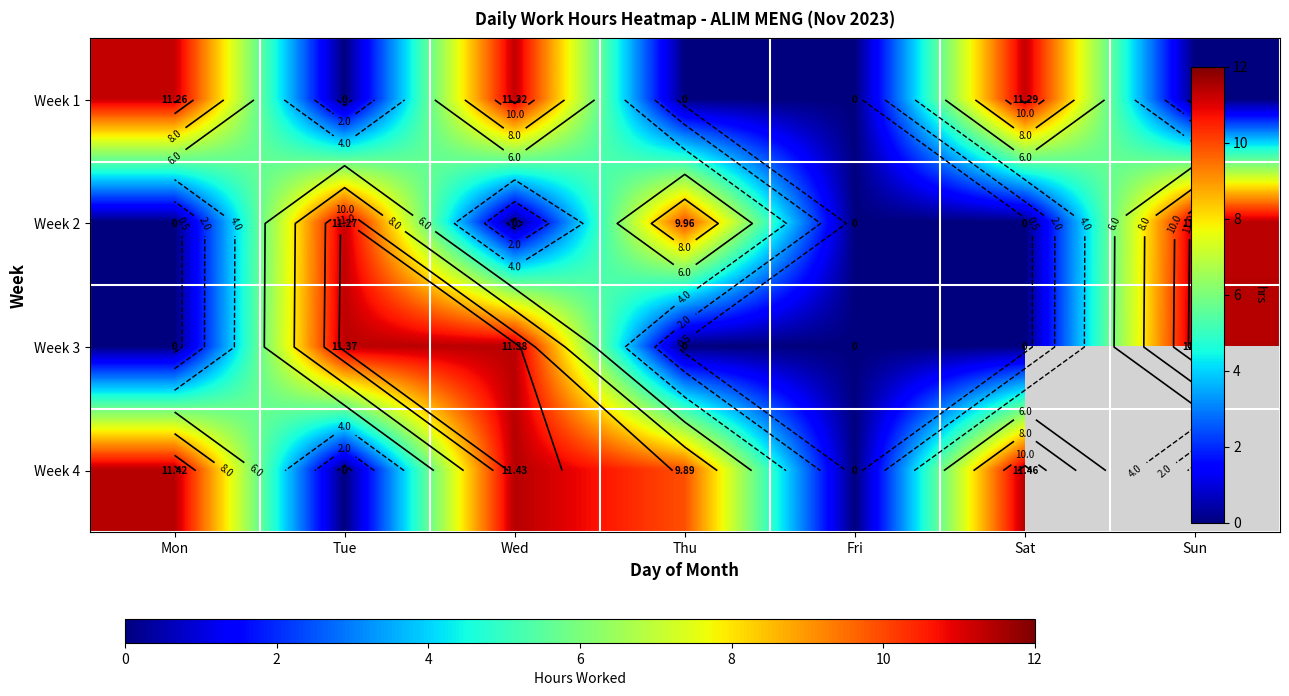

Between Mon and Tue, which is larger?

Mon